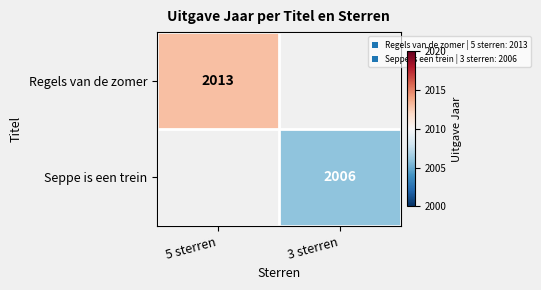

At how many categories does at least one series exceed 2006?

1